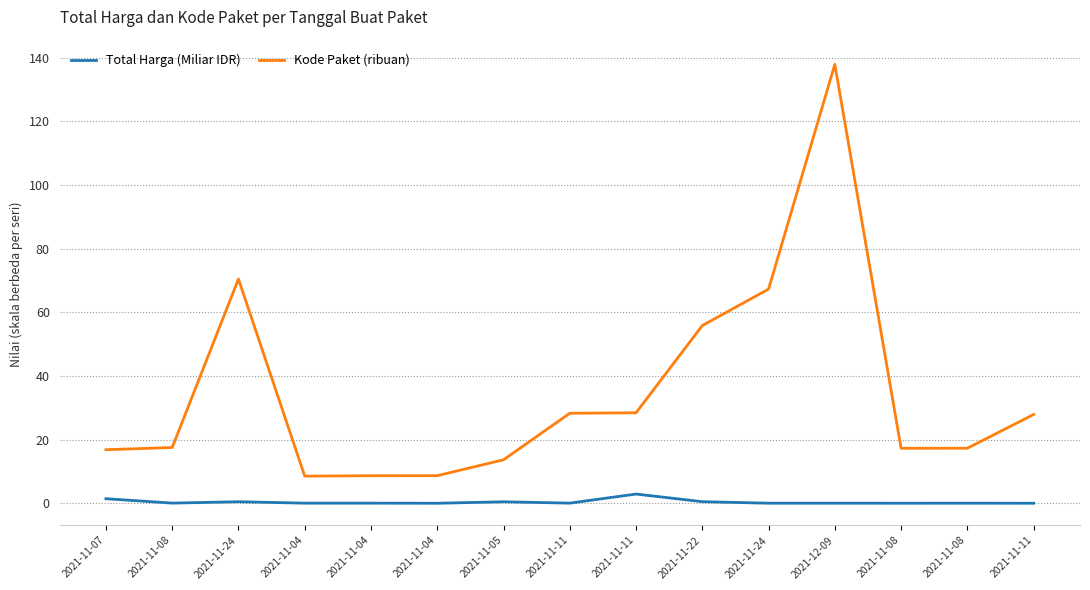

Rank the series by their maximum value, from lowest to highest.

Total Harga (Miliar IDR), Kode Paket (ribuan)